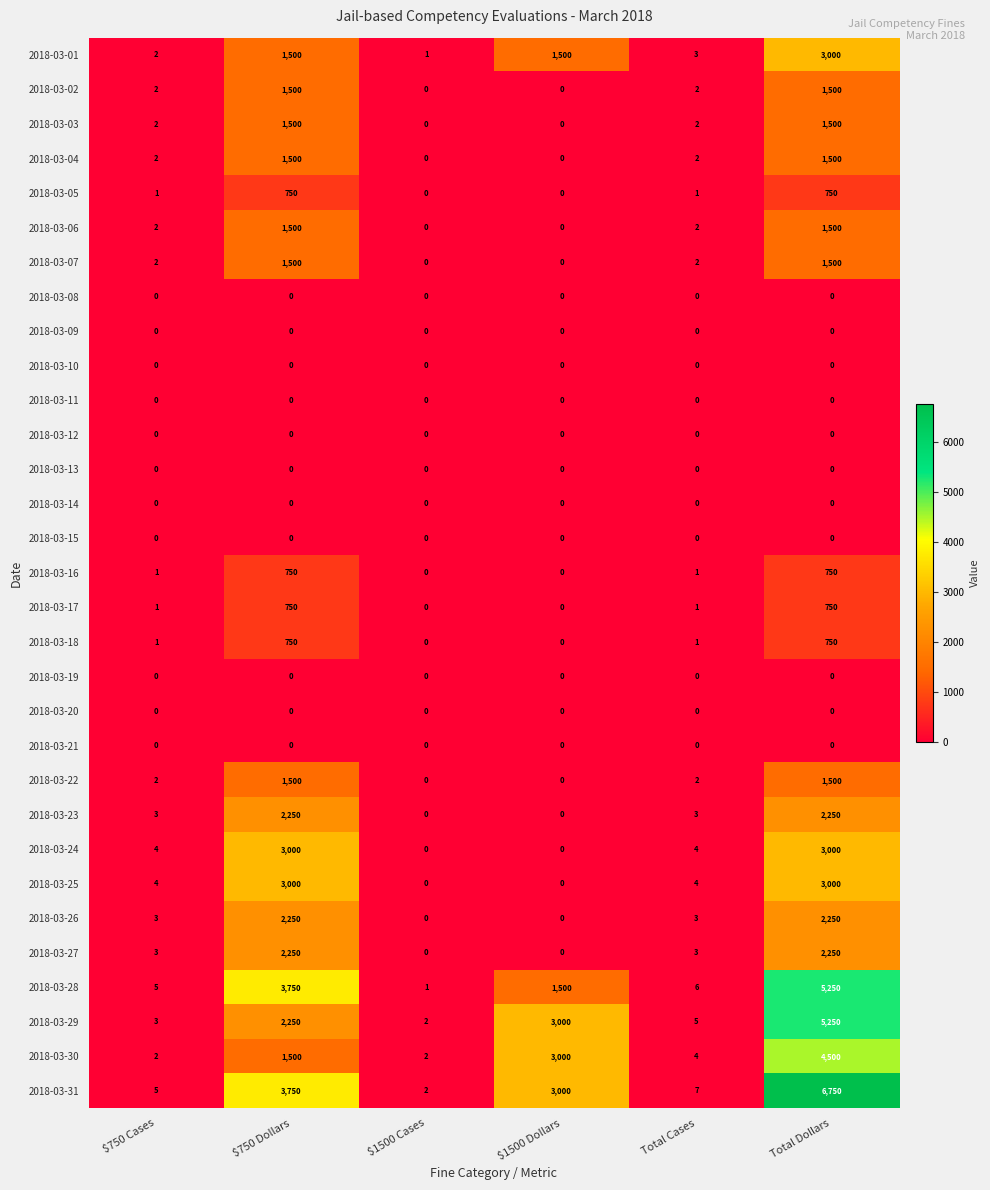

At which category is the sum across all series the highest?

Total Dollars